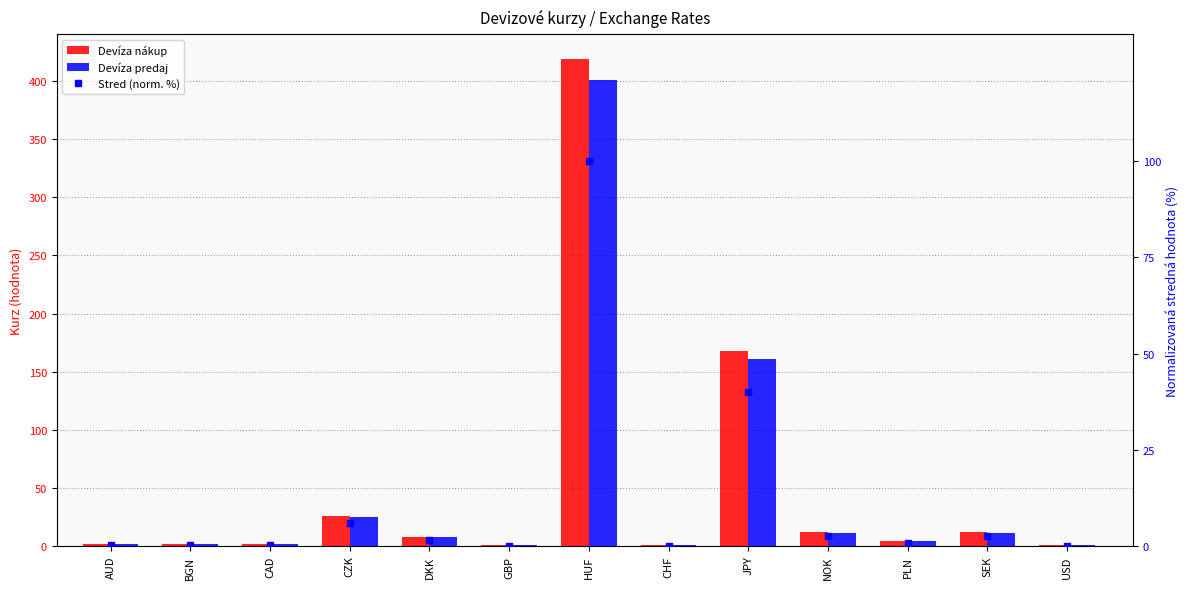

Reading left to right, what are all the values shown in this chart?

Devíza nákup: 1.7	2.0	1.5	25.9	7.6	0.8	419.5	1.0	167.8	11.9	4.4	11.8	1.1
Devíza predaj: 1.6	1.9	1.4	24.7	7.3	0.8	401.1	0.9	161.2	11.4	4.2	11.4	1.0
Stred (norm. %): 0.2	0.3	0.2	6.0	1.6	0.0	100.0	0.0	40.0	2.6	0.9	2.6	0.1